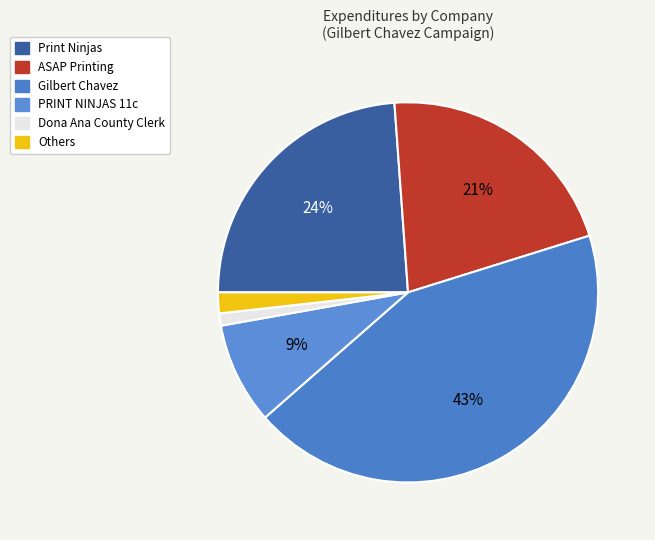

Do Print Ninjas and ASAP Printing together represent more than half of the pie?

No